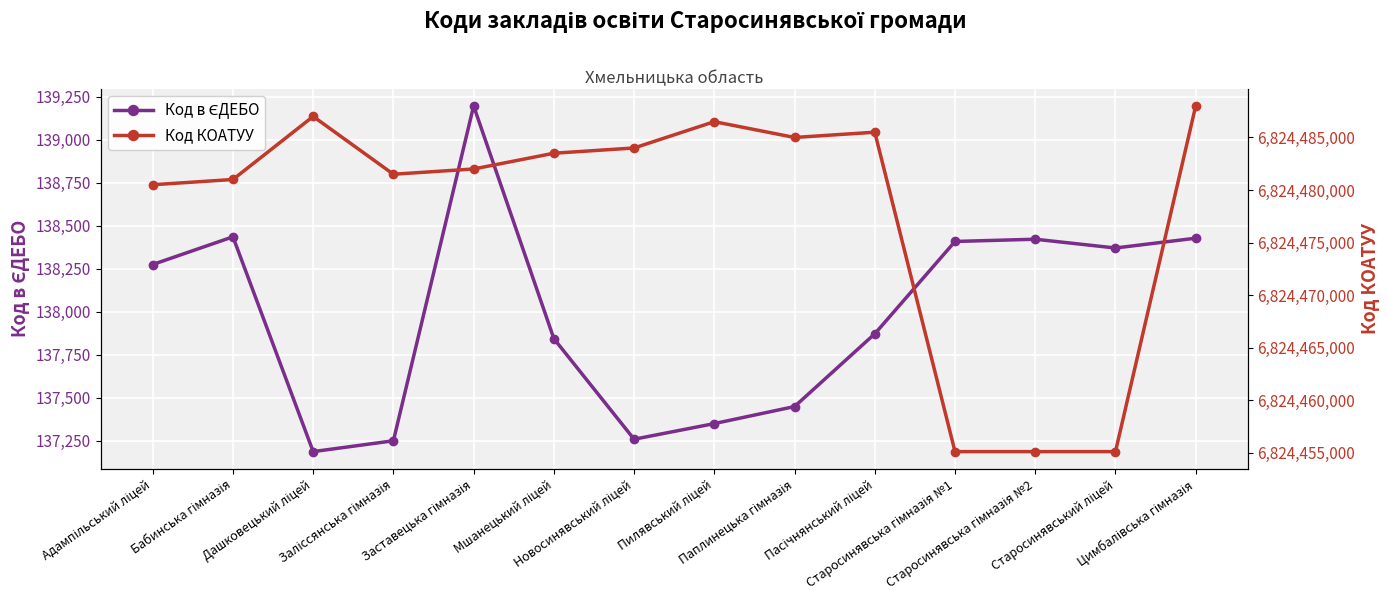

How many interior local peaks does the Код в ЄДЕБО series have?

3